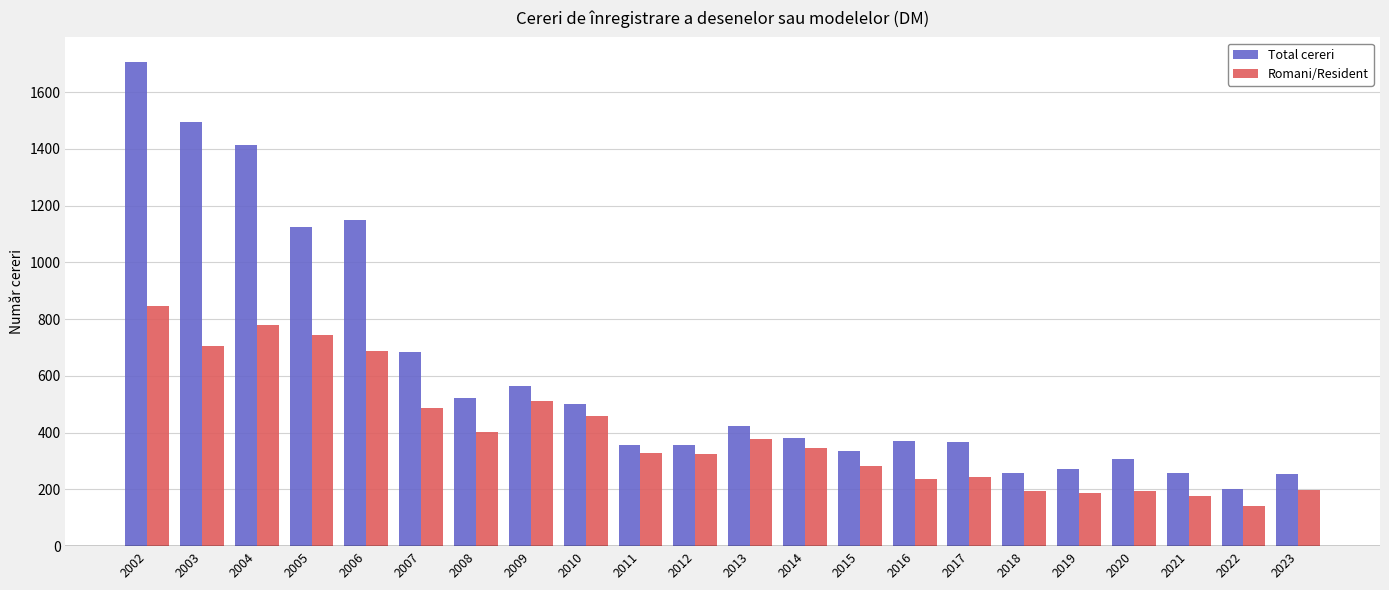

List the series in order of their peak value, lowest first.

Romani/Resident, Total cereri